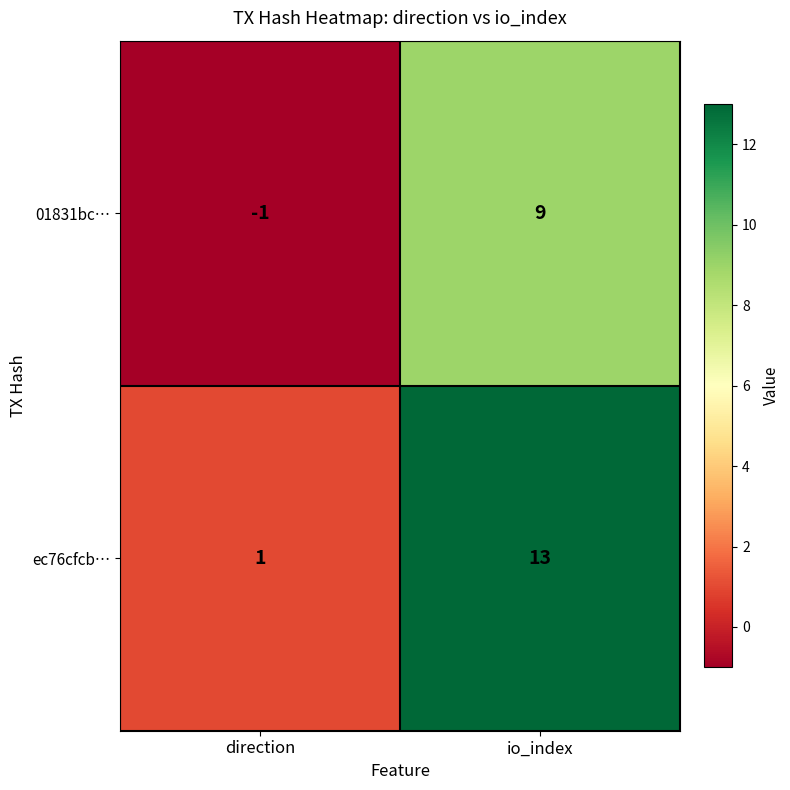

Is the value of ec76cfcb… at direction greater than the value of 01831bc… at direction?

Yes